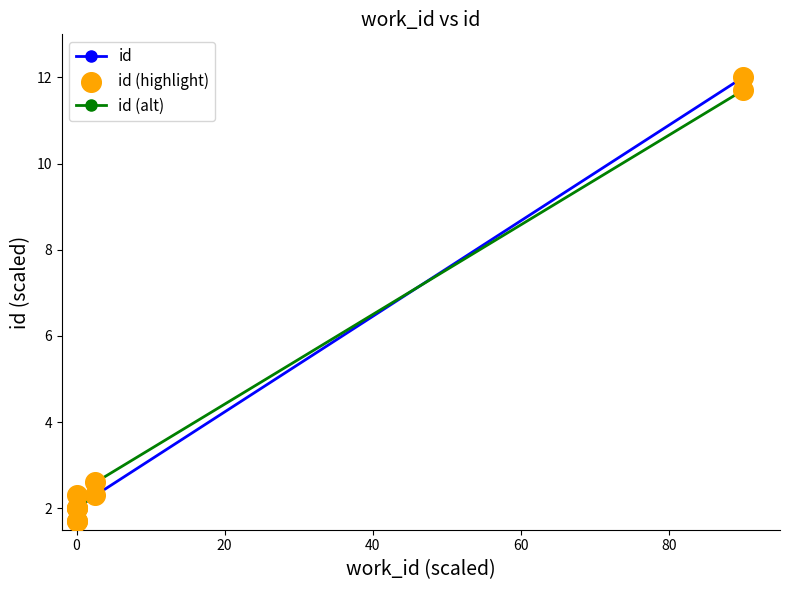

What is the minimum value for id (alt)?

1.7